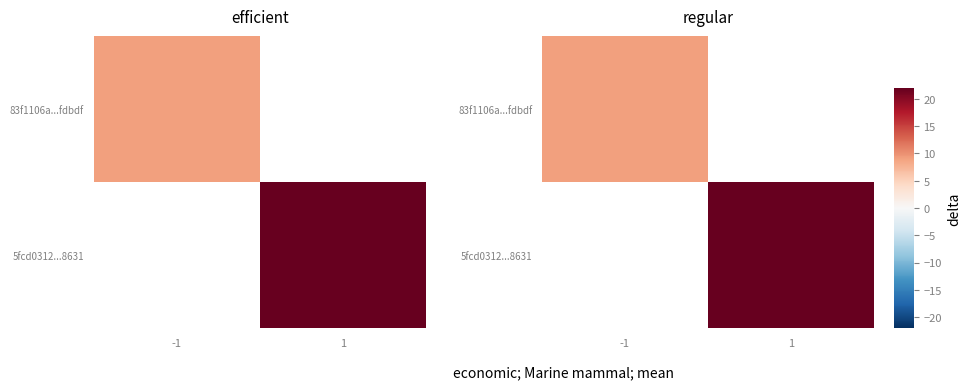

How many values in 83f1106a...fdbdf are above zero?

1